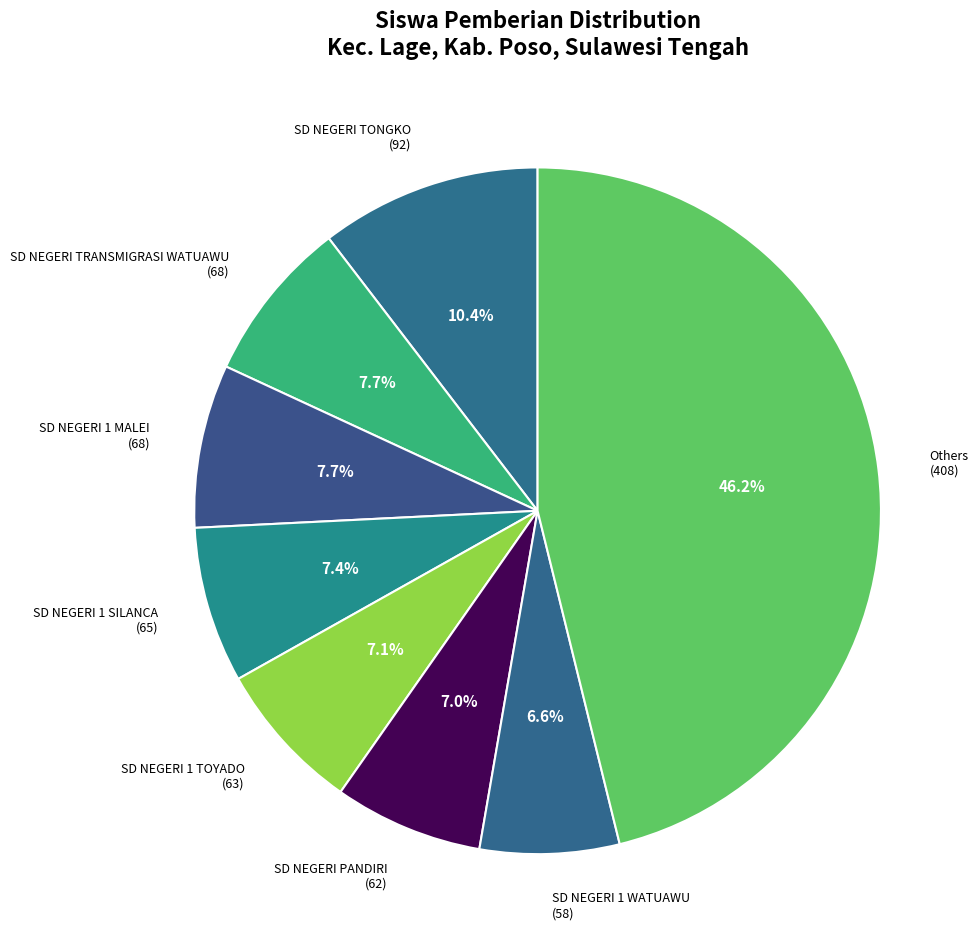

To the nearest percent, what is the average slice percentage?

12%